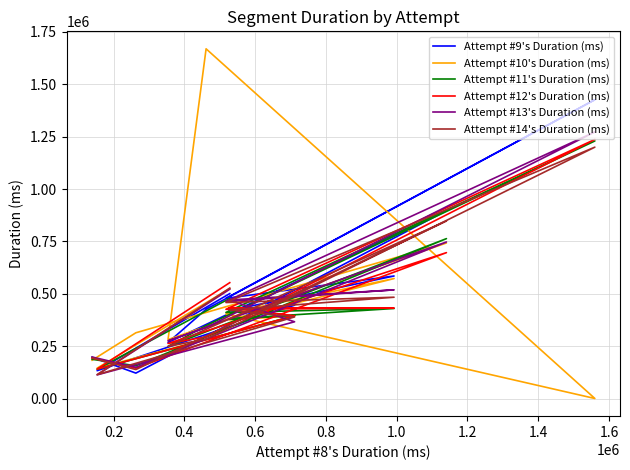

In Attempt #11's Duration (ms), how many points are higher than both neighbors (excluding endpoints)?

4